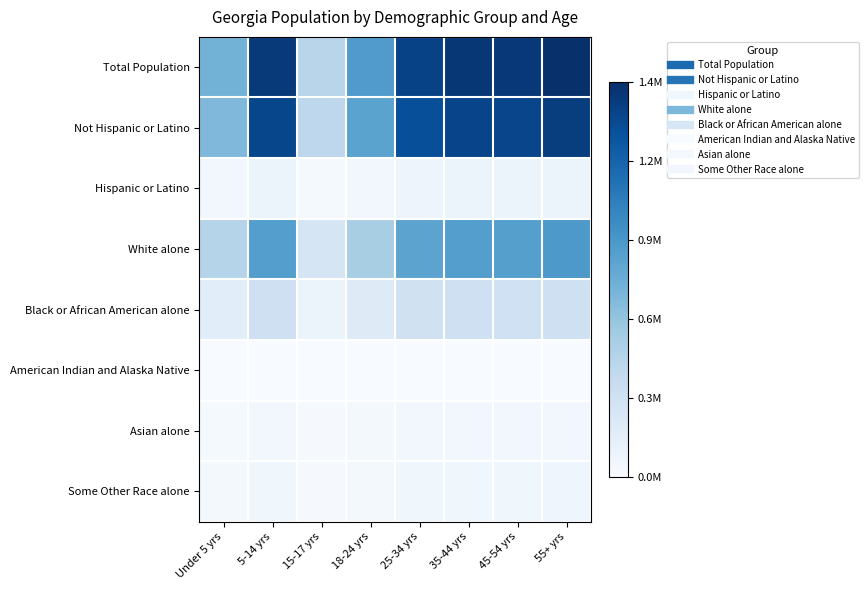

Rank the series by their maximum value, from lowest to highest.

American Indian and Alaska Native, Asian alone, Some Other Race alone, Hispanic or Latino, Black or African American alone, White alone, Not Hispanic or Latino, Total Population